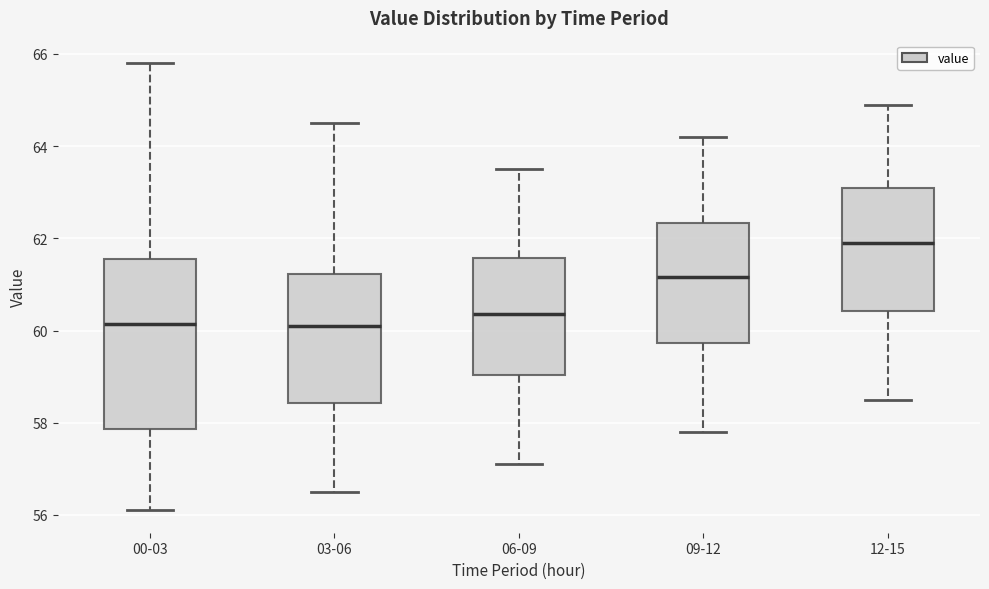

Comparing the boxes themselves (not the whiskers), which one is the tallest?

00-03